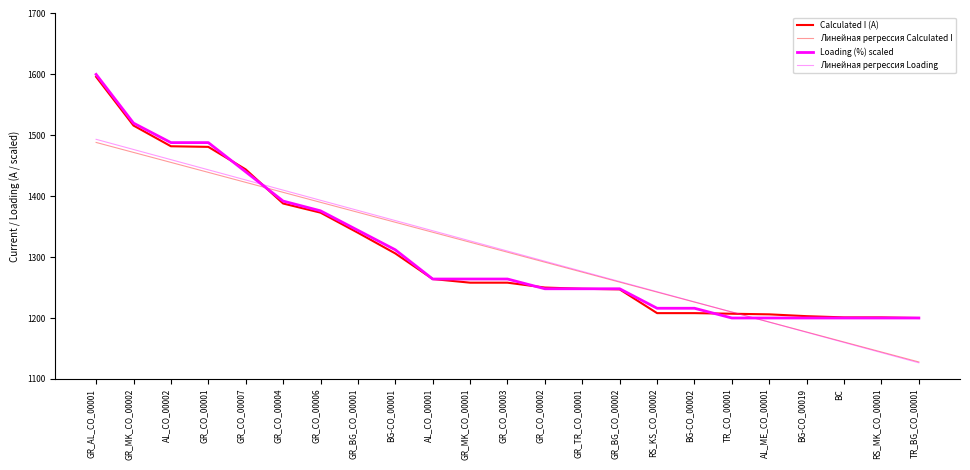

At GR_TR_CO_00001, list the series in order from largest to smallest.

Линейная регрессия Loading, Линейная регрессия Calculated I, Calculated I (A), Loading (%) scaled